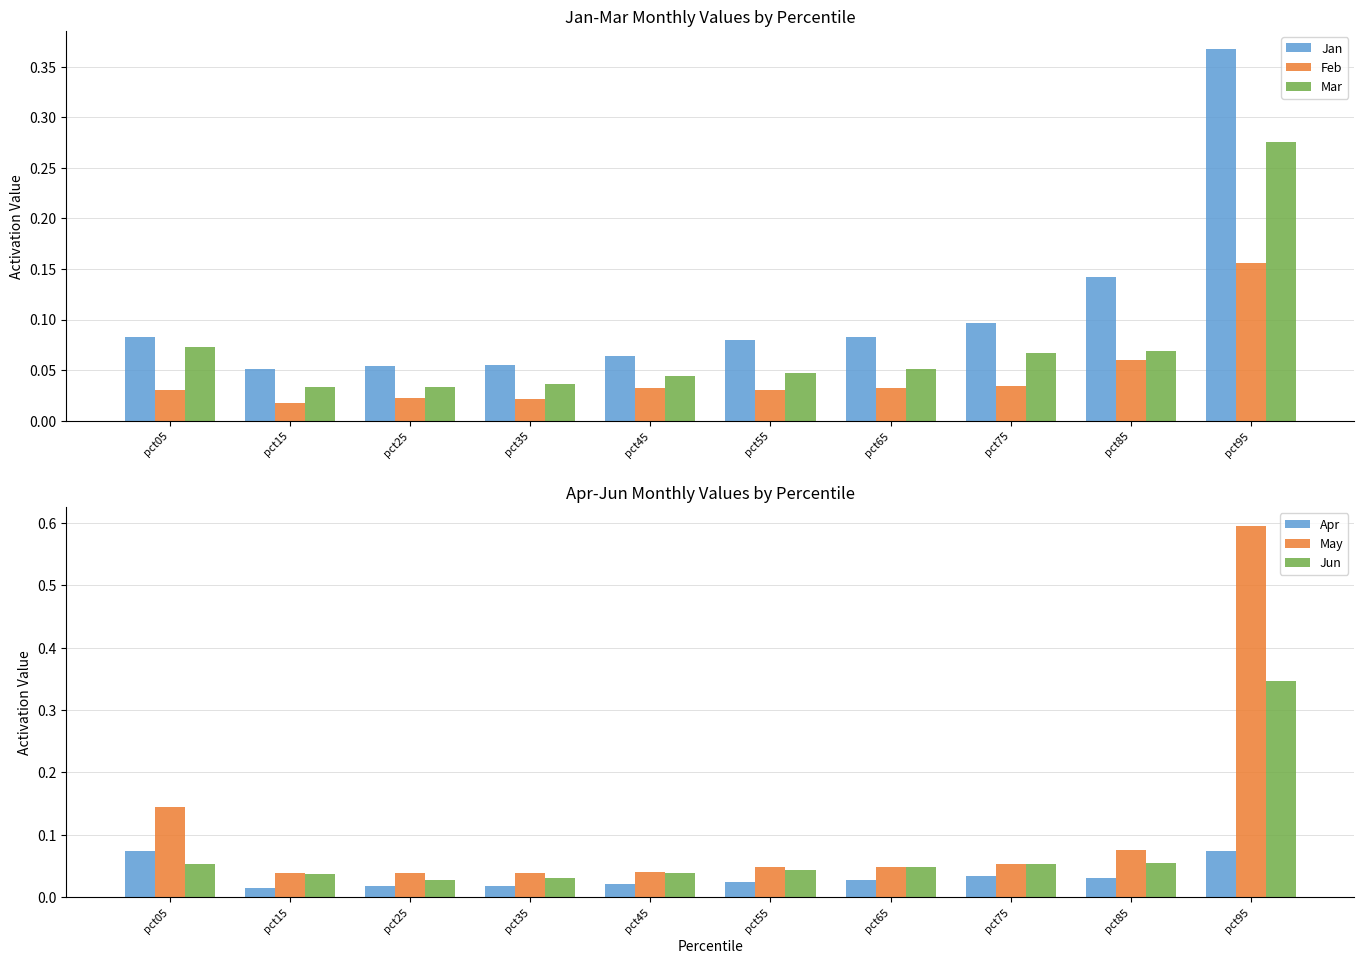

What is the average value of the Jan series?

0.1